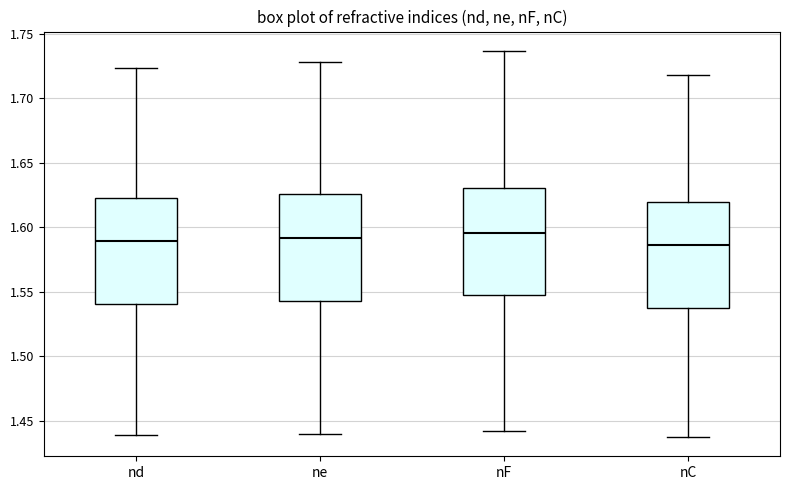

Reading left to right, transcribe this box plot: for each box, give where its median line is, the range the box spans, and where its two whiskers end, as read against the y-axis. The values are not printed on the chart, so give them approximately, as read against the axis.

nd: median 1.590, box 1.540 to 1.625, whiskers 1.440 to 1.725
ne: median 1.590, box 1.545 to 1.625, whiskers 1.440 to 1.730
nF: median 1.595, box 1.550 to 1.630, whiskers 1.440 to 1.735
nC: median 1.585, box 1.535 to 1.620, whiskers 1.435 to 1.720